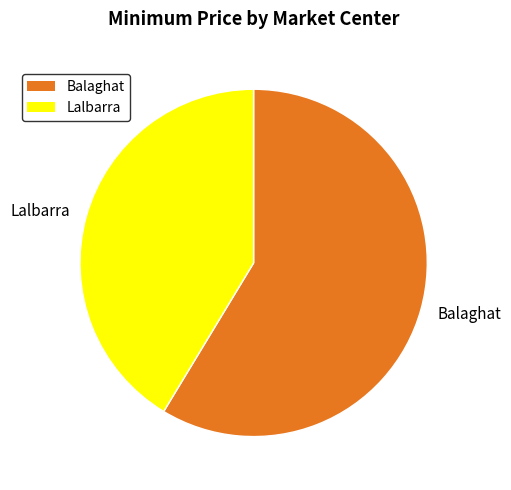

Rank the categories by value from highest to lowest.

Balaghat, Lalbarra